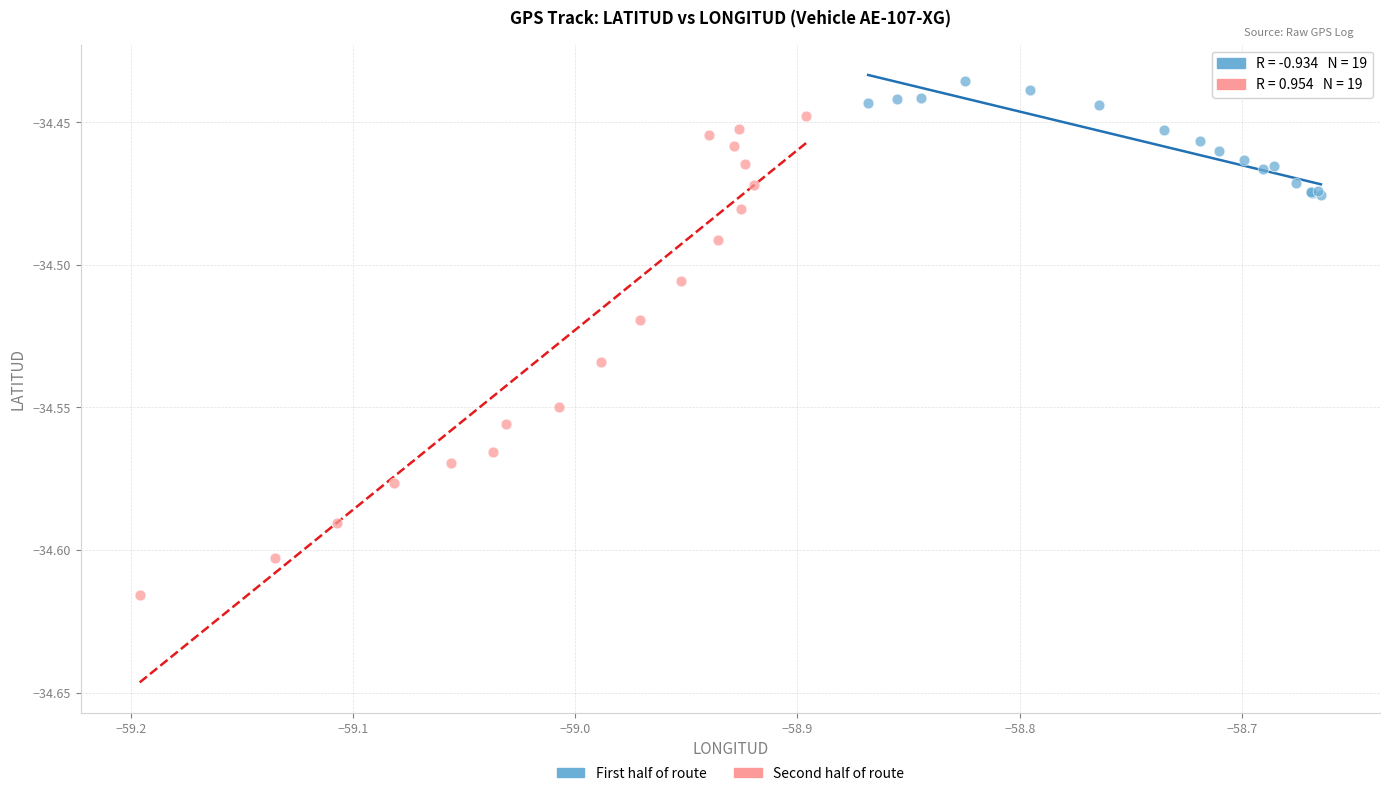

Which series reaches the minimum Y coordinate?

Second half of route